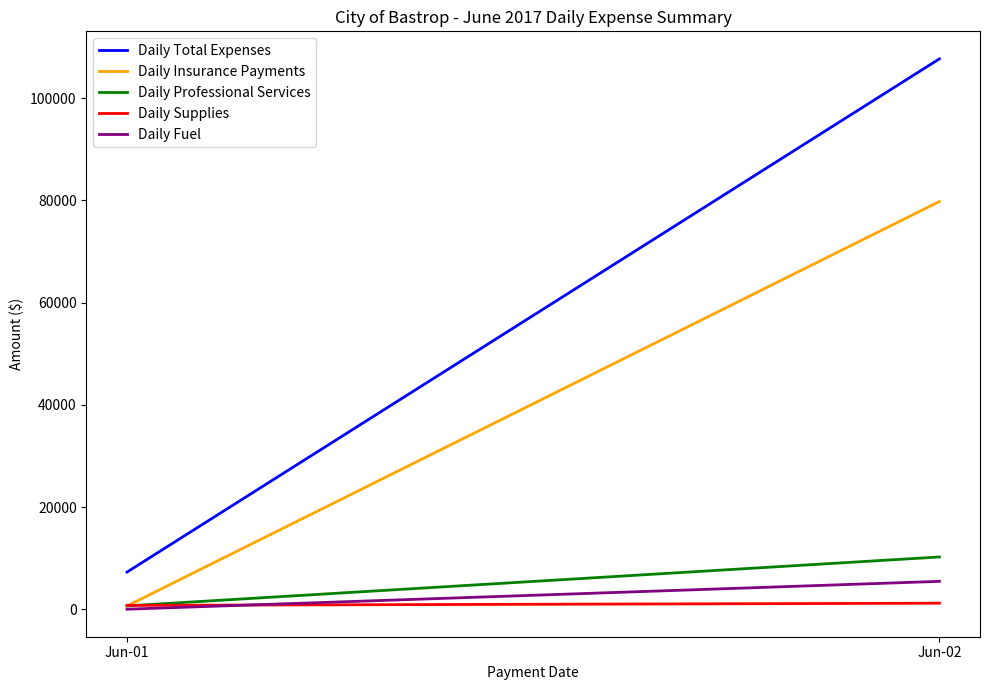

Is this an area chart (filled region under the line)?

No